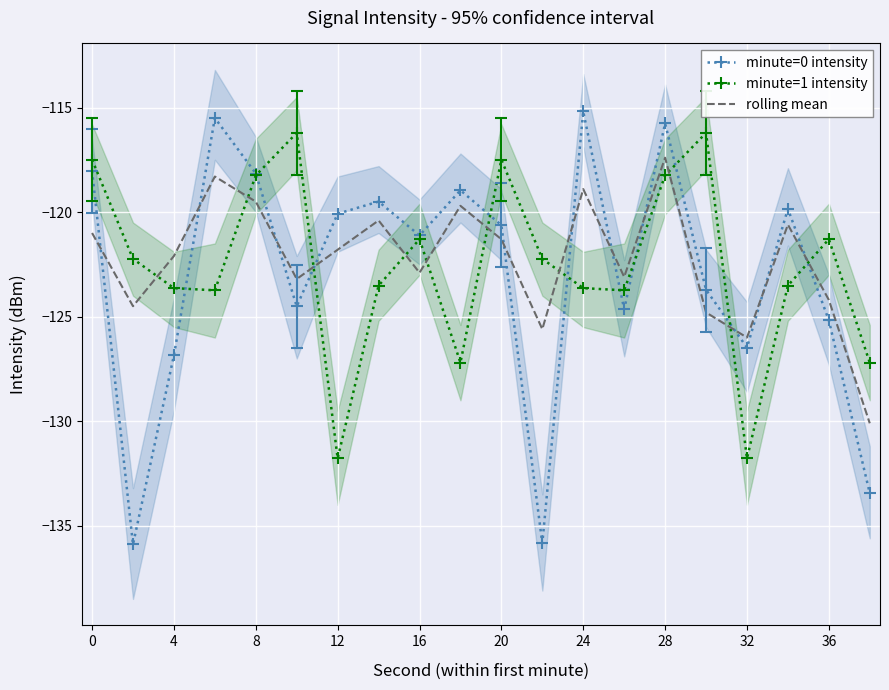

Is it true that minute=1 intensity equals -202.4 at 36?

False